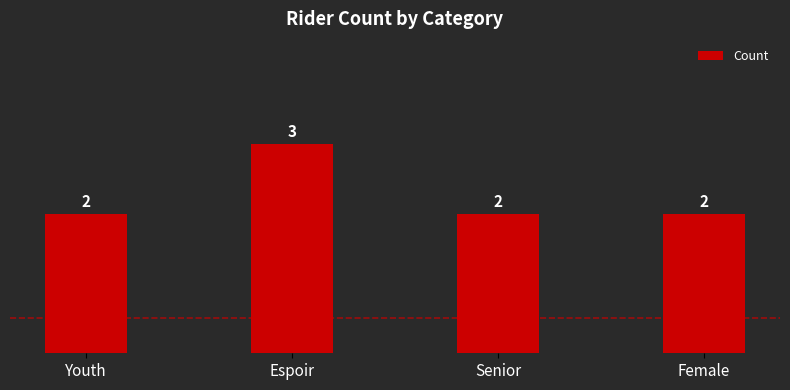

How many values are between 2 and 3?

4